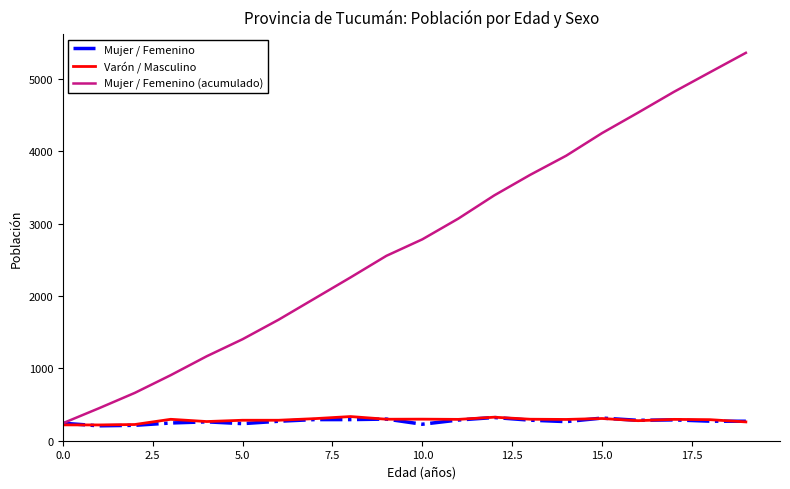

Which series has the largest total across all categories?

Mujer / Femenino (acumulado)